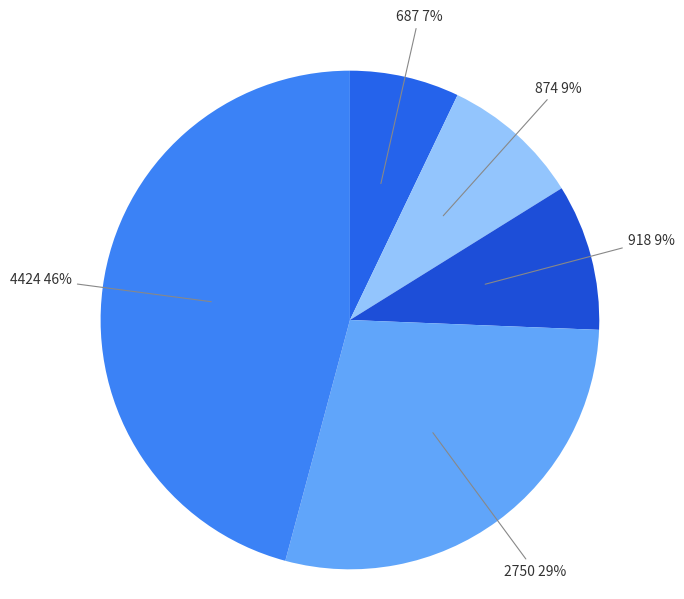

Count the number of slices in the pie.

5